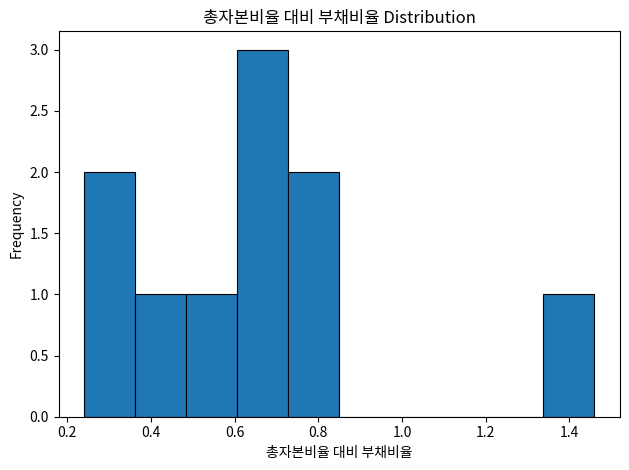

Reading left to right, transcribe this chart: for each bar, give the range it covers on the x-axis and its height. Neither the bar edges nor the heights are printed on the chart, so give them approximately, as read against the axes.

0.240 to 0.362: 2
0.362 to 0.484: 1
0.484 to 0.606: 1
0.606 to 0.728: 3
0.728 to 0.850: 2
0.850 to 0.972: 0
0.972 to 1.094: 0
1.094 to 1.216: 0
1.216 to 1.338: 0
1.338 to 1.460: 1